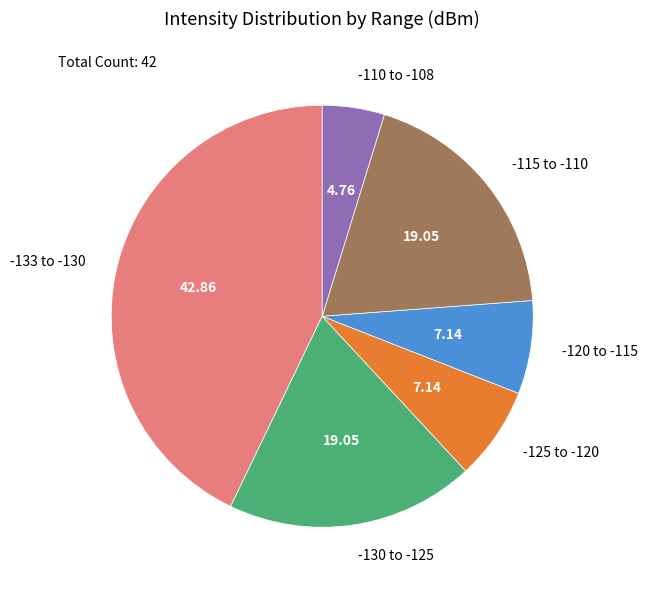

What is the smallest slice in the pie chart?

-110 to -108